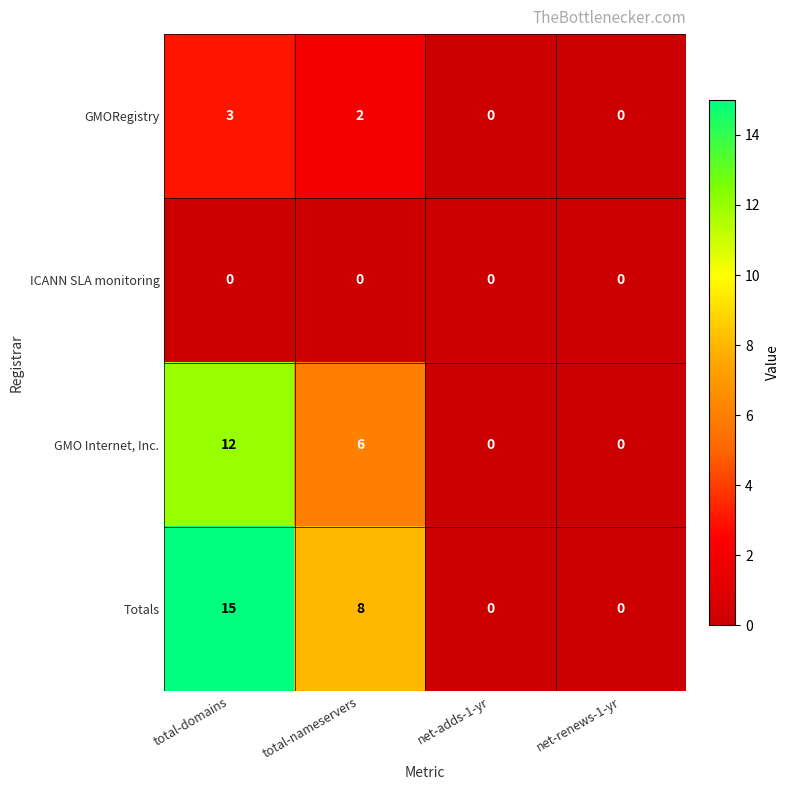

Which category has the highest value across all series?

total-domains